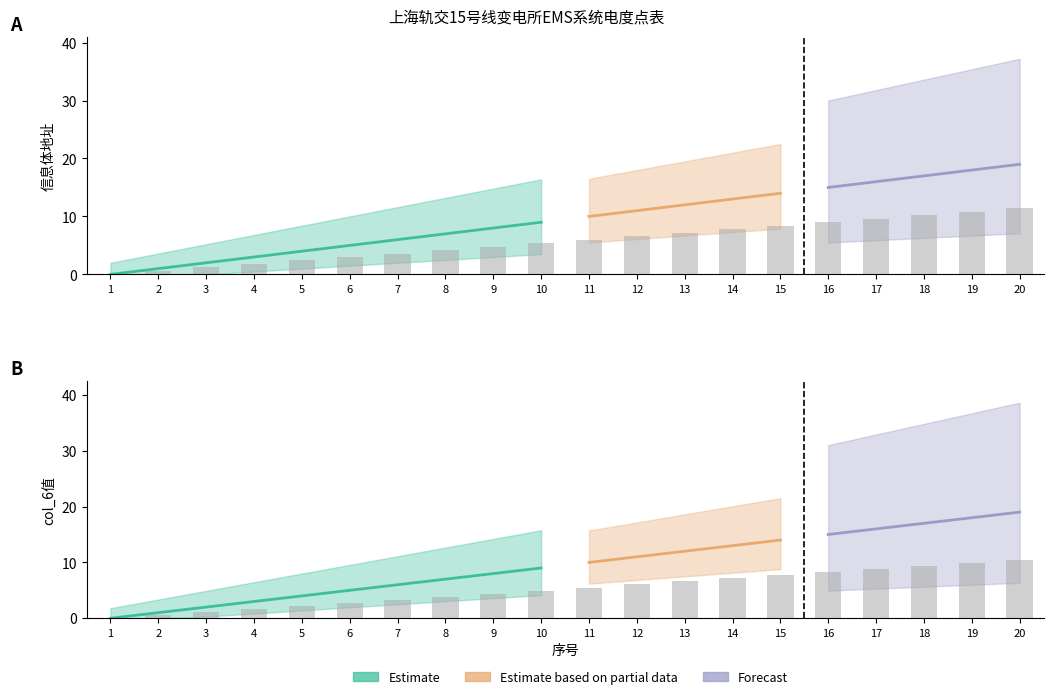

Which label corresponds to the largest value in the chart?

20